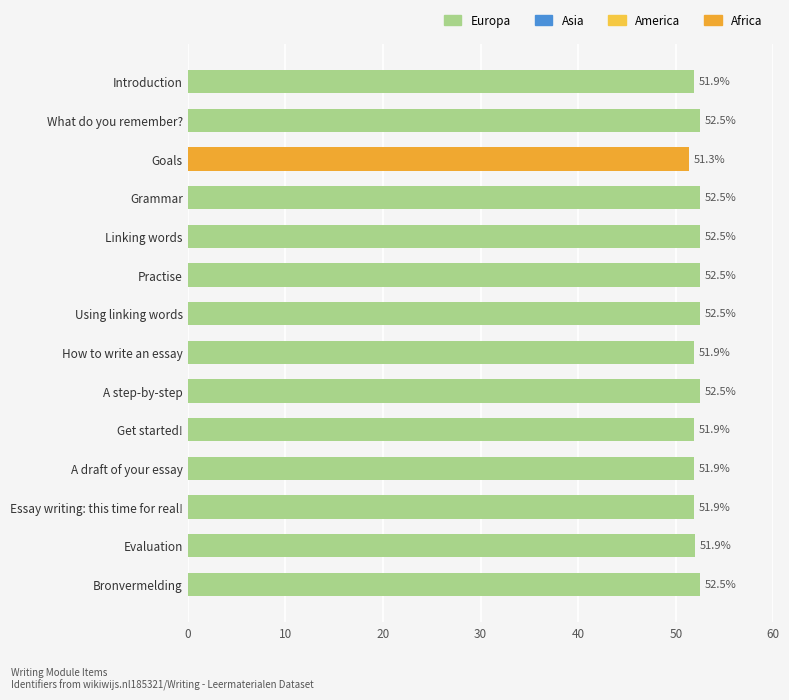

Are the bars grouped side by side (vs. stacked)?

No